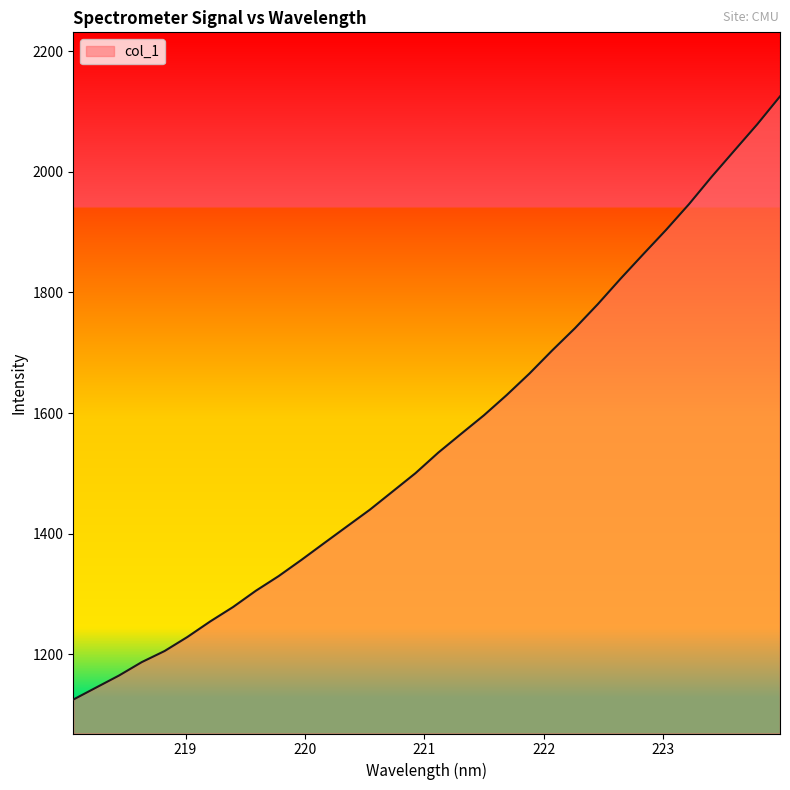

True or false: there are more than 1 points higher than both neighbors.

False